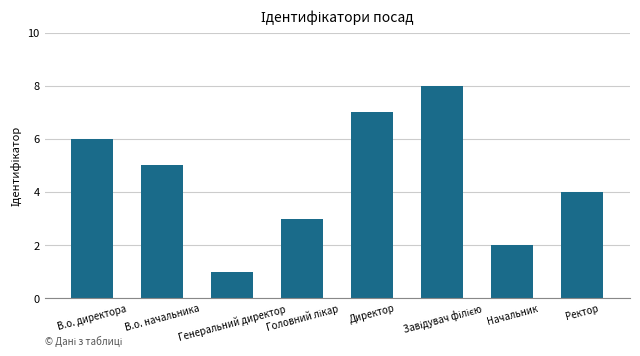

What is the sum of all values?

36